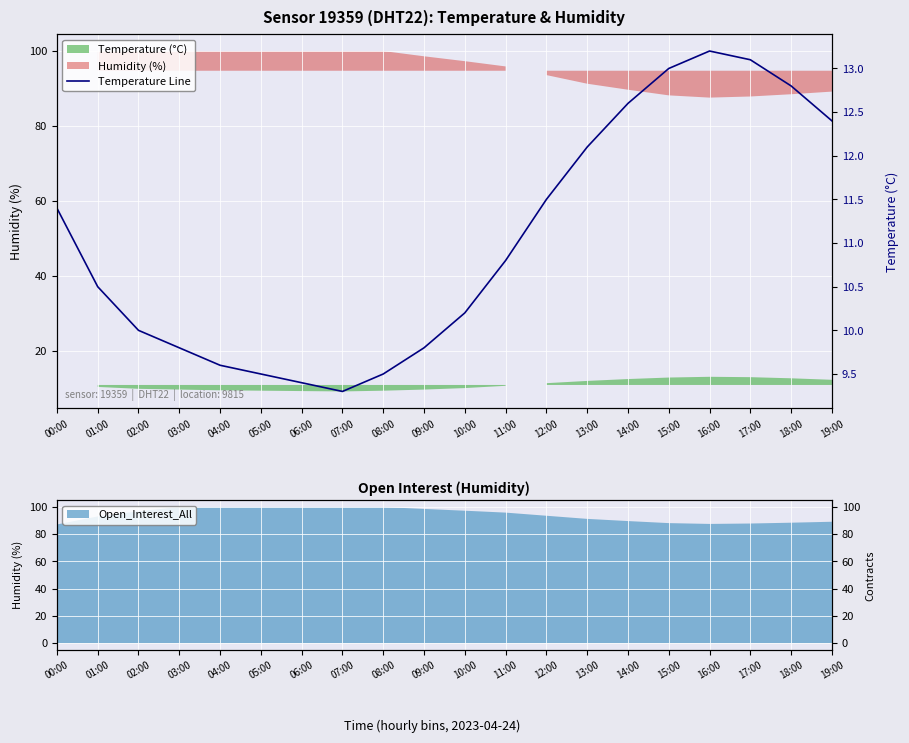

How many data points are less than 10?

7